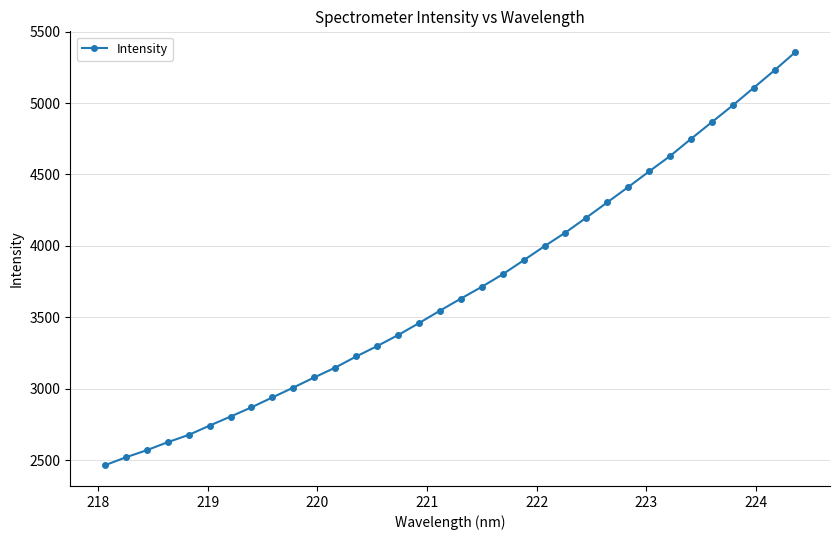

What is the sum of all values?

125827.5